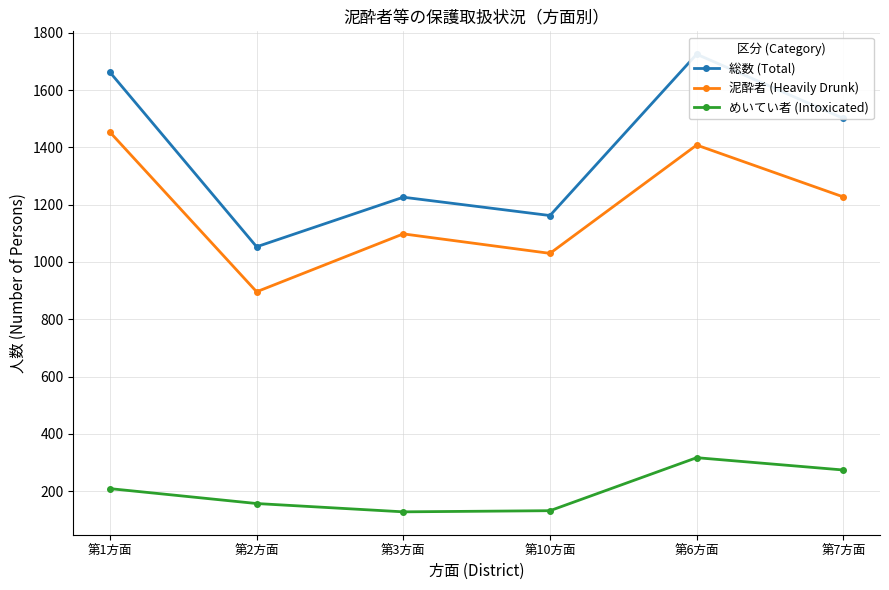

What is the total value across all series at 第6方面?

3450